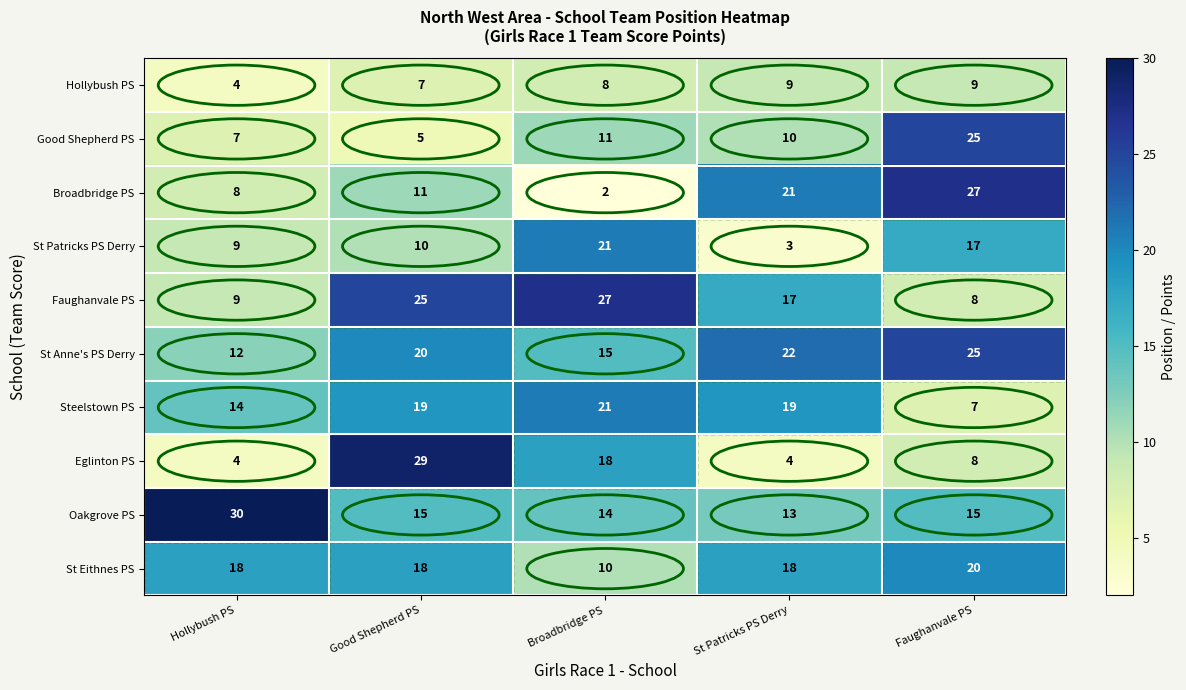

The value of St Patricks PS Derry at Broadbridge PS is 13. True or false?

False